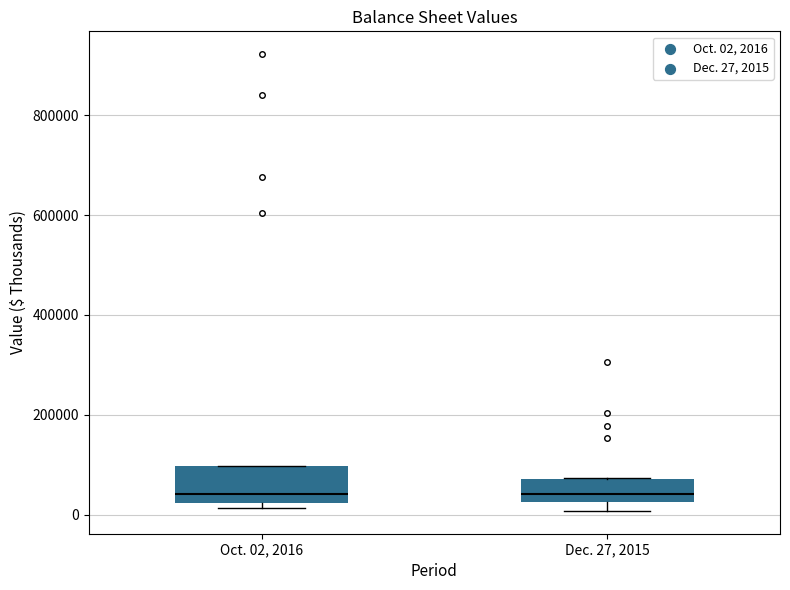

Reading left to right, transcribe this box plot: for each box, give where its median line is, the range the box spans, and where its two whiskers end, as read against the y-axis. The values are not printed on the chart, so give them approximately, as read against the axis.

Oct. 02, 2016: median 40000, box 20000 to 100000, whiskers 20000 (just below the box's lower edge) to 100000
Dec. 27, 2015: median 40000, box 20000 to 80000, whiskers 0 to 80000